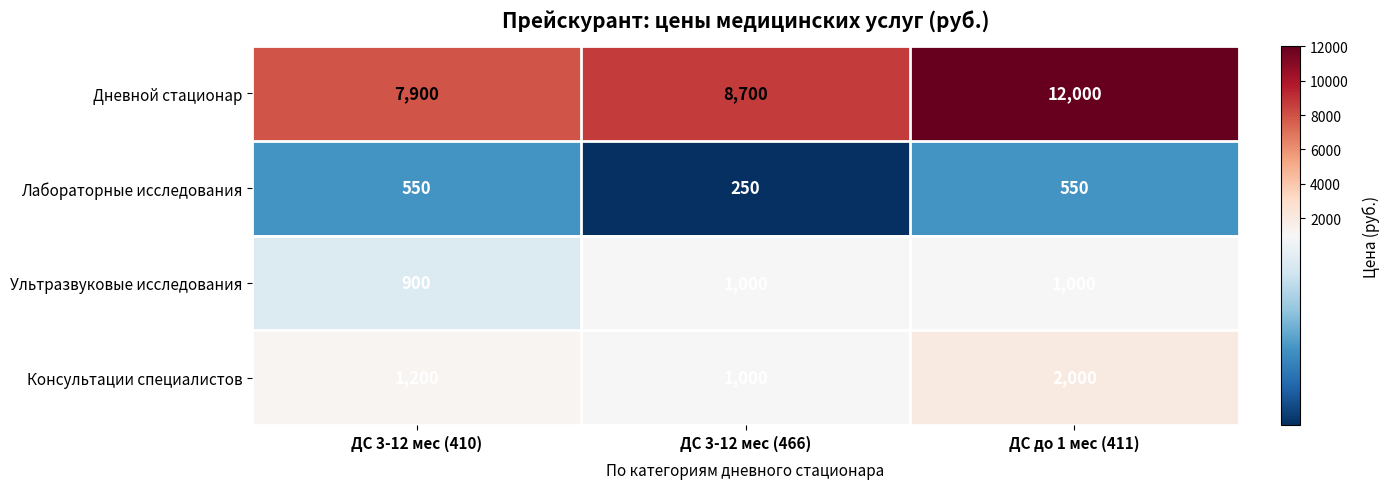

Reading right to left, what are all the values shown in this chart?

Дневной стационар: ДС до 1 мес (411)=12000	ДС 3-12 мес (466)=8700	ДС 3-12 мес (410)=7900
Лабораторные исследования: ДС до 1 мес (411)=550	ДС 3-12 мес (466)=250	ДС 3-12 мес (410)=550
Ультразвуковые исследования: ДС до 1 мес (411)=1000	ДС 3-12 мес (466)=1000	ДС 3-12 мес (410)=900
Консультации специалистов: ДС до 1 мес (411)=2000	ДС 3-12 мес (466)=1000	ДС 3-12 мес (410)=1200